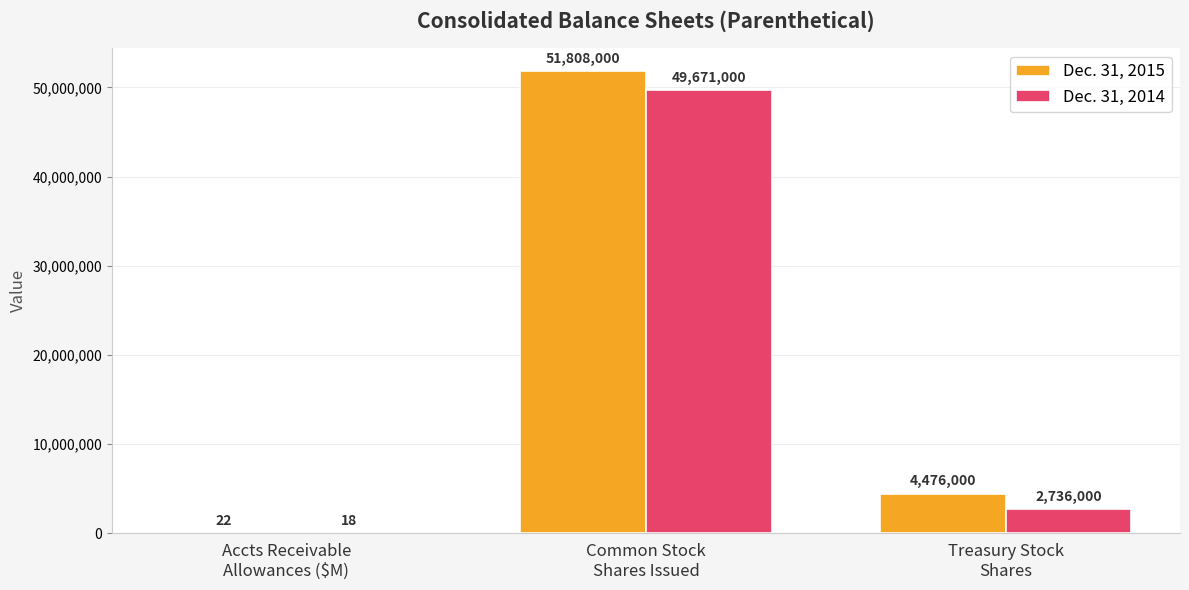

What is the maximum value shown in the chart?

51808000.0